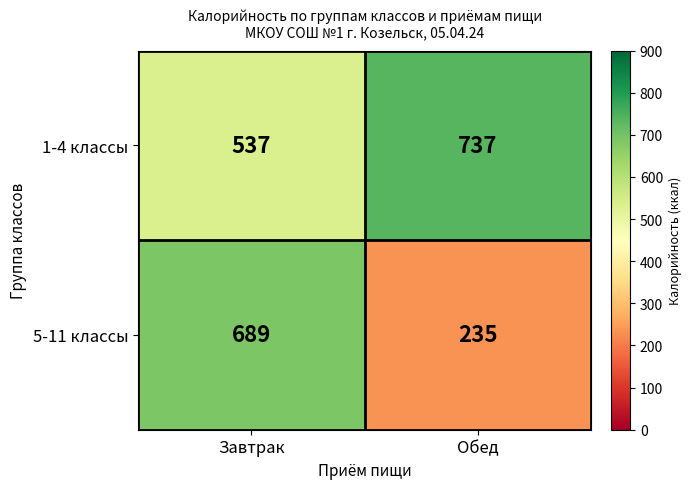

Rank the series by their average value, from highest to lowest.

1-4 классы, 5-11 классы